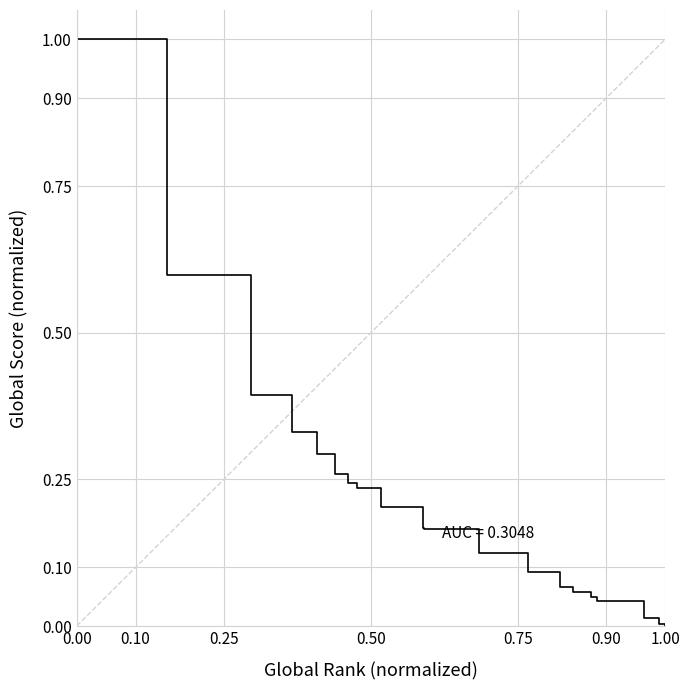

What is the maximum value shown in the chart?

1.0